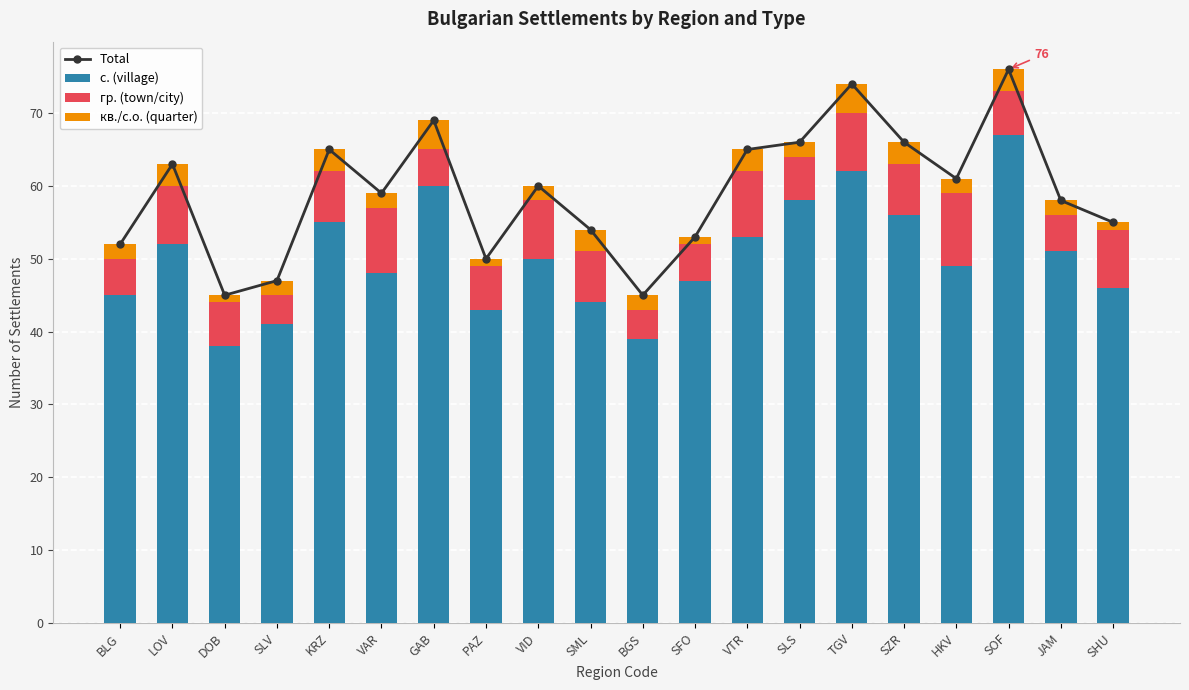

Read the Total value at GAB, to the nearest 5.

70